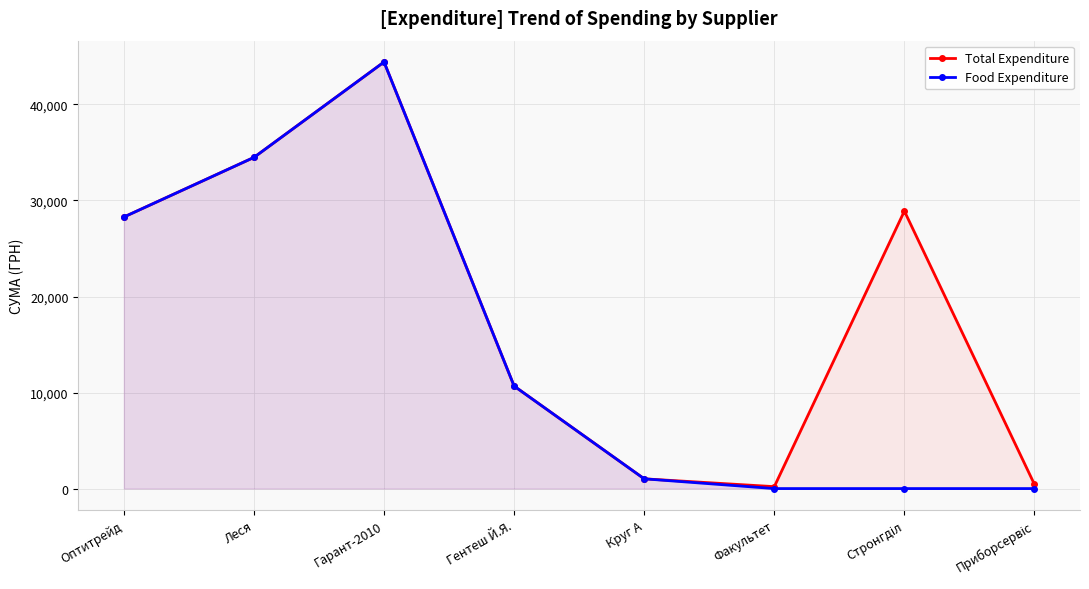

How many interior local peaks does the Food Expenditure series have?

1